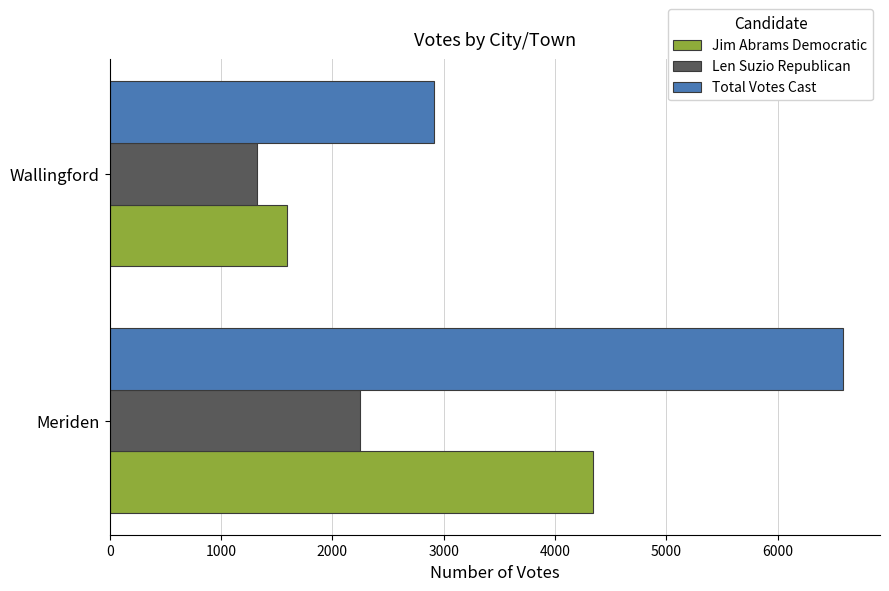

What value does the Total Votes Cast series have at Meriden, to the nearest 10?

6590